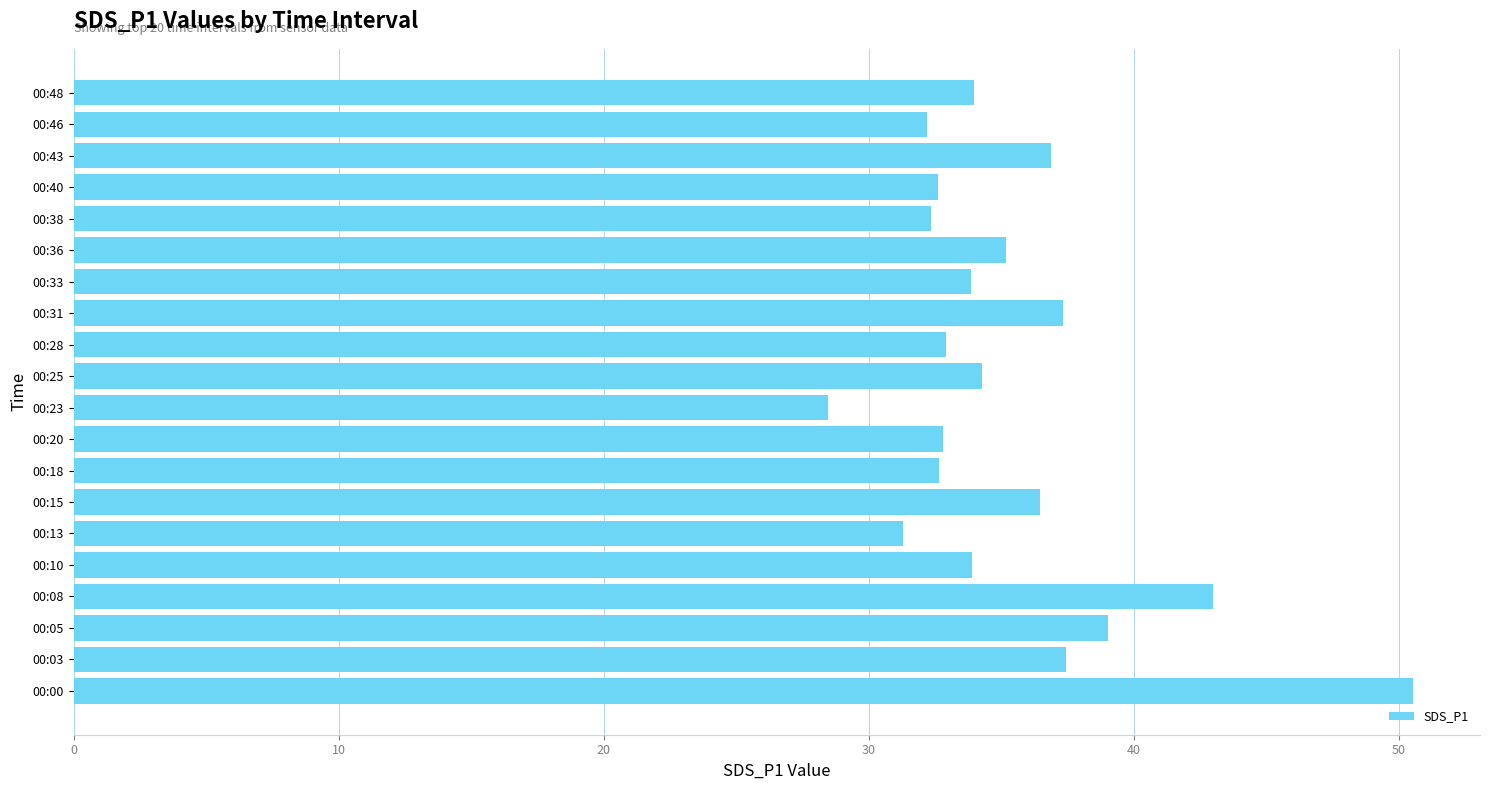

Read the value at 00:25.

34.3